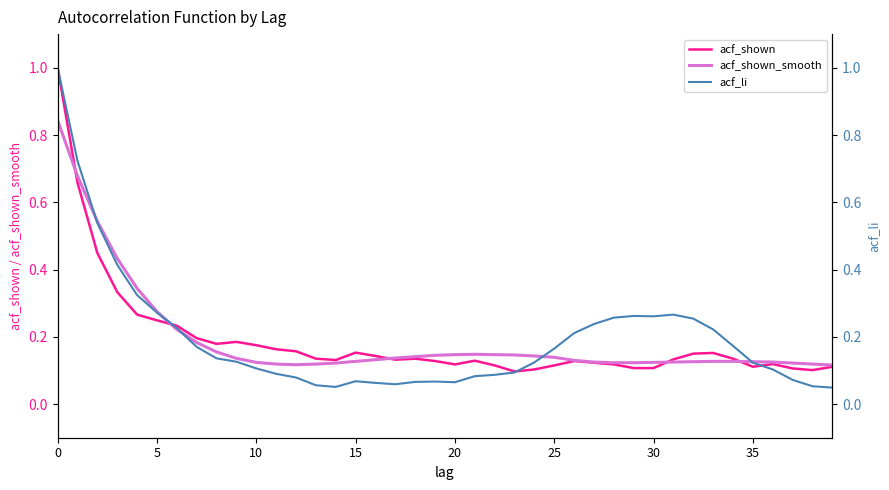

Reading left to right, transcribe all the data shown in this chart.

acf_shown: 1.0	0.7	0.4	0.3	0.3	0.2	0.2	0.2	0.2	0.2	0.2	0.2	0.2	0.1	0.1	0.2	0.1	0.1	0.1	0.1	0.1	0.1	0.1	0.1	0.1	0.1	0.1	0.1	0.1	0.1	0.1	0.1	0.1	0.2	0.1	0.1	0.1	0.1	0.1	0.1
acf_shown_smooth: 0.8	0.7	0.5	0.4	0.3	0.3	0.2	0.2	0.2	0.1	0.1	0.1	0.1	0.1	0.1	0.1	0.1	0.1	0.1	0.1	0.1	0.1	0.1	0.1	0.1	0.1	0.1	0.1	0.1	0.1	0.1	0.1	0.1	0.1	0.1	0.1	0.1	0.1	0.1	0.1
acf_li: 1.0	0.7	0.5	0.4	0.3	0.3	0.2	0.2	0.1	0.1	0.1	0.1	0.1	0.1	0.1	0.1	0.1	0.1	0.1	0.1	0.1	0.1	0.1	0.1	0.1	0.2	0.2	0.2	0.3	0.3	0.3	0.3	0.3	0.2	0.2	0.1	0.1	0.1	0.1	0.0